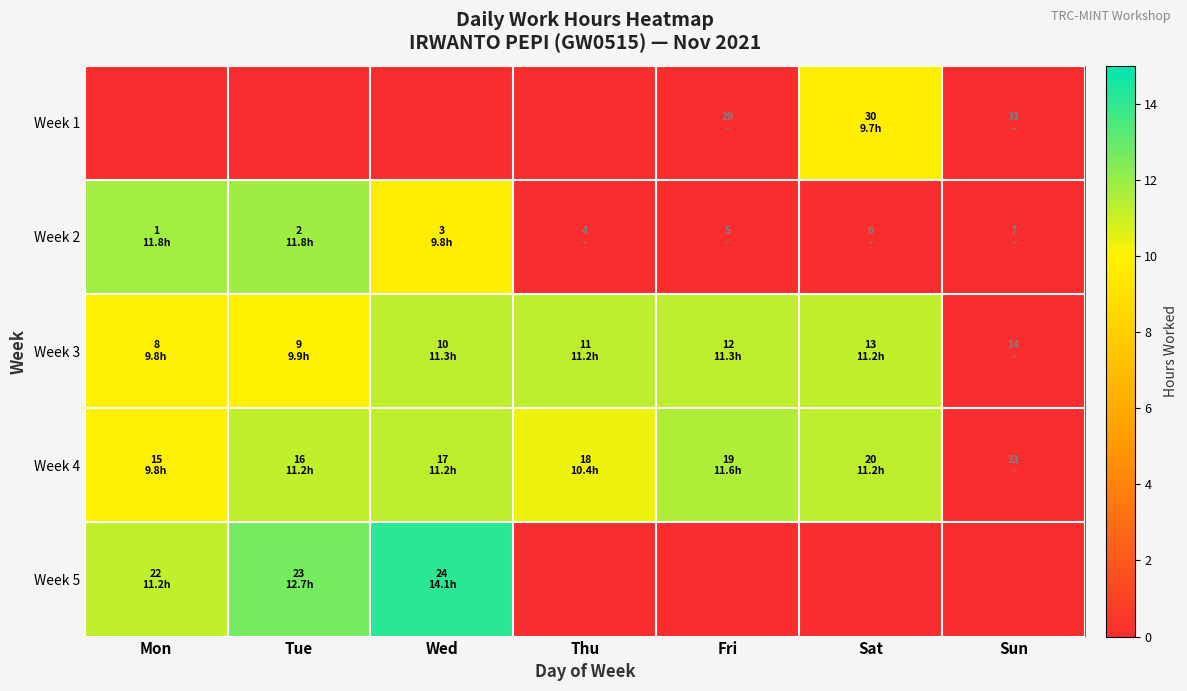

Which series has the largest total across all categories?

Week 4